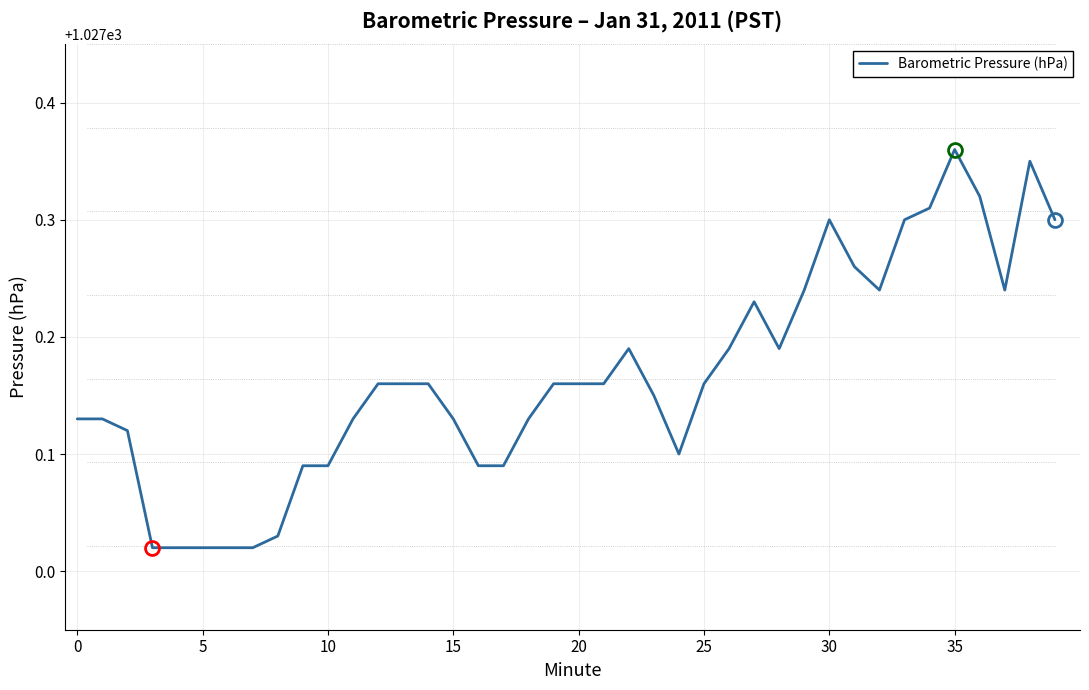

What is the difference between the maximum and minimum values?

0.3